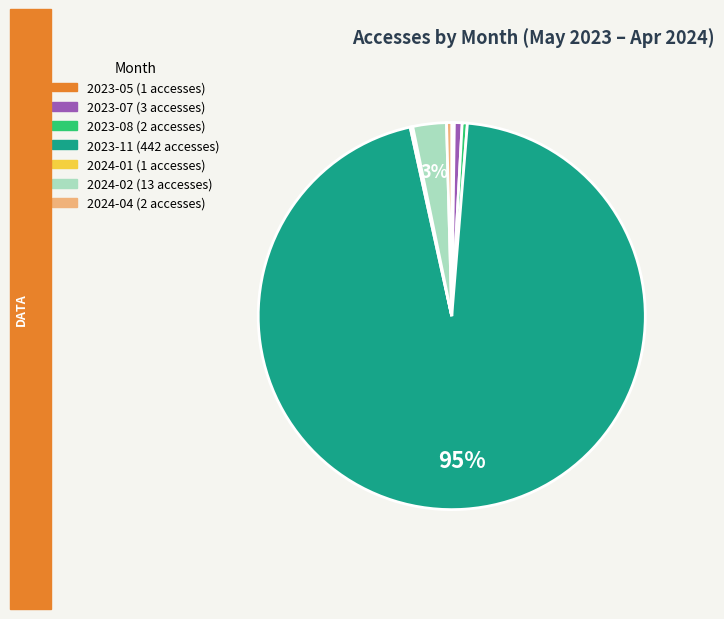

Which category accounts for the majority?

2023-11